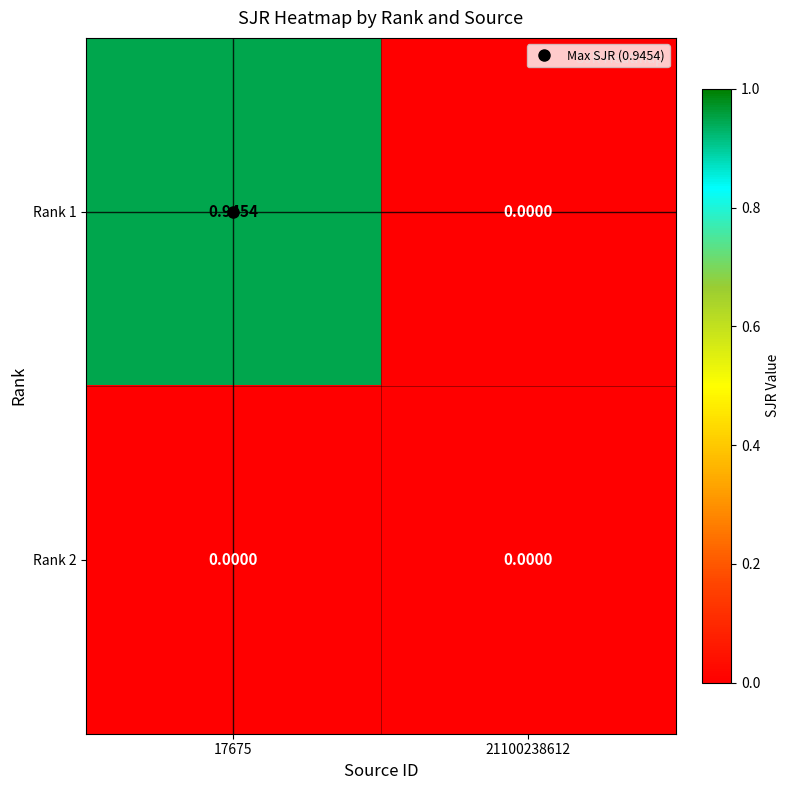

At which category is the sum across all series the highest?

17675